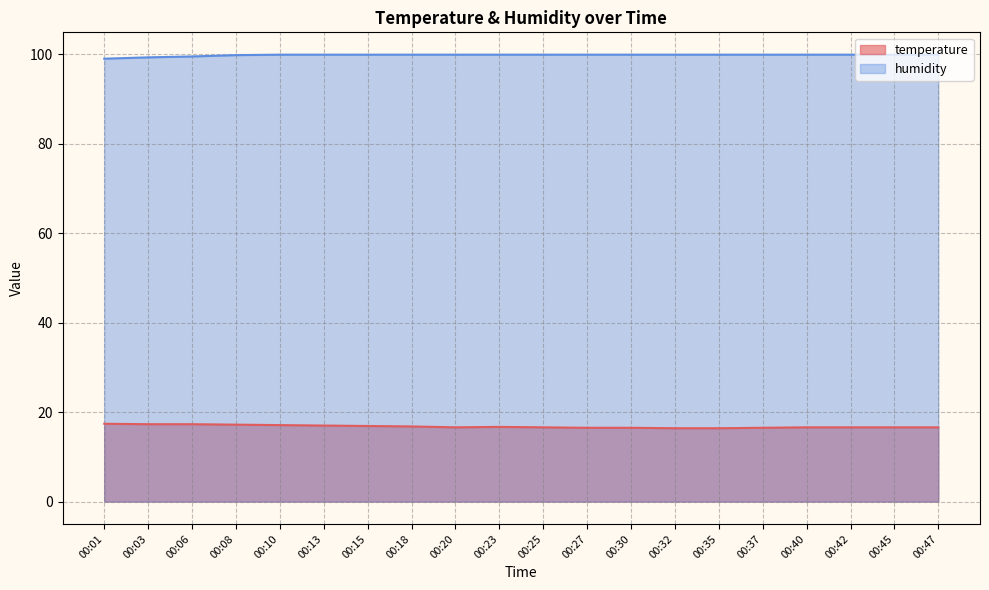

Reading left to right, transcribe all the data shown in this chart.

temperature: 00:01=17.4	00:03=17.3	00:06=17.3	00:08=17.2	00:10=17.1	00:13=17.0	00:15=16.9	00:18=16.8	00:20=16.6	00:23=16.7	00:25=16.6	00:27=16.5	00:30=16.5	00:32=16.4	00:35=16.4	00:37=16.5	00:40=16.6	00:42=16.6	00:45=16.6	00:47=16.6
humidity: 00:01=99.0	00:03=99.3	00:06=99.5	00:08=99.8	00:10=99.9	00:13=99.9	00:15=99.9	00:18=99.9	00:20=99.9	00:23=99.9	00:25=99.9	00:27=99.9	00:30=99.9	00:32=99.9	00:35=99.9	00:37=99.9	00:40=99.9	00:42=99.9	00:45=99.9	00:47=99.9